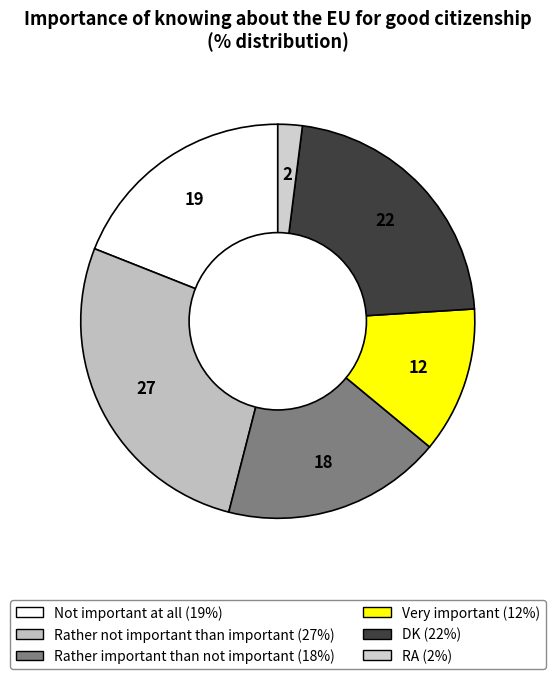

To the nearest percent, what percentage of the pie is Very important?

12%